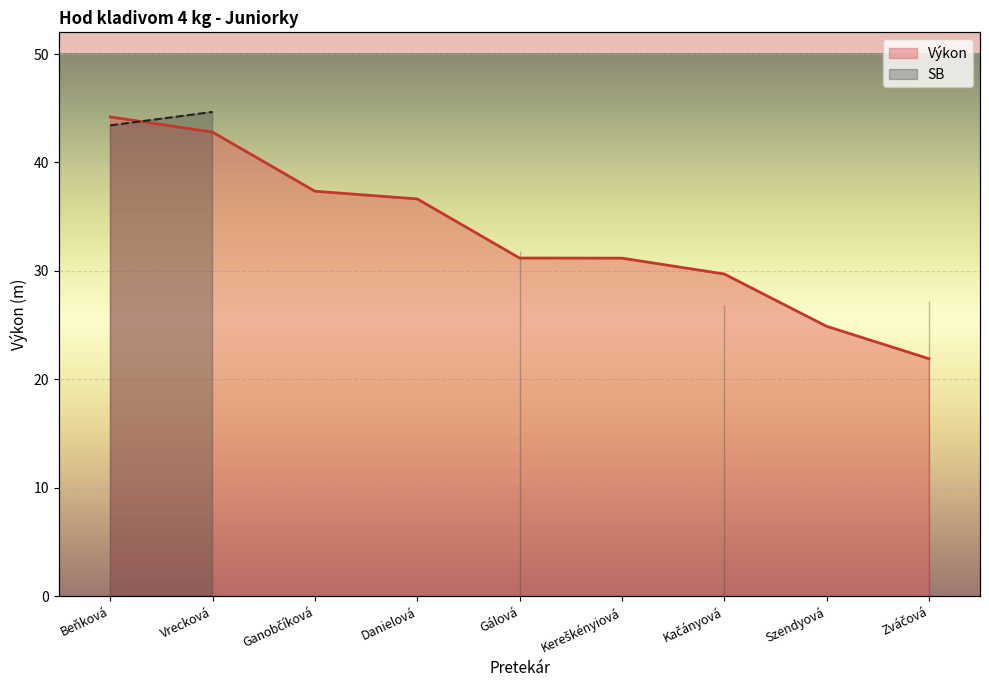

Where is the data nearest to the value 33?

Gálová